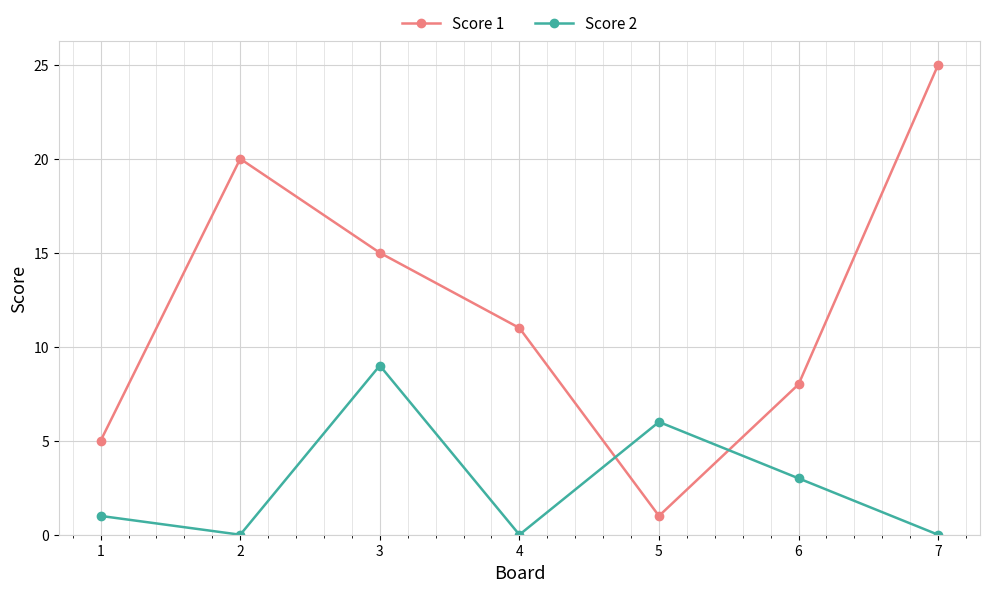

What is the difference between the second highest and second lowest values in the Score 2 series?

6